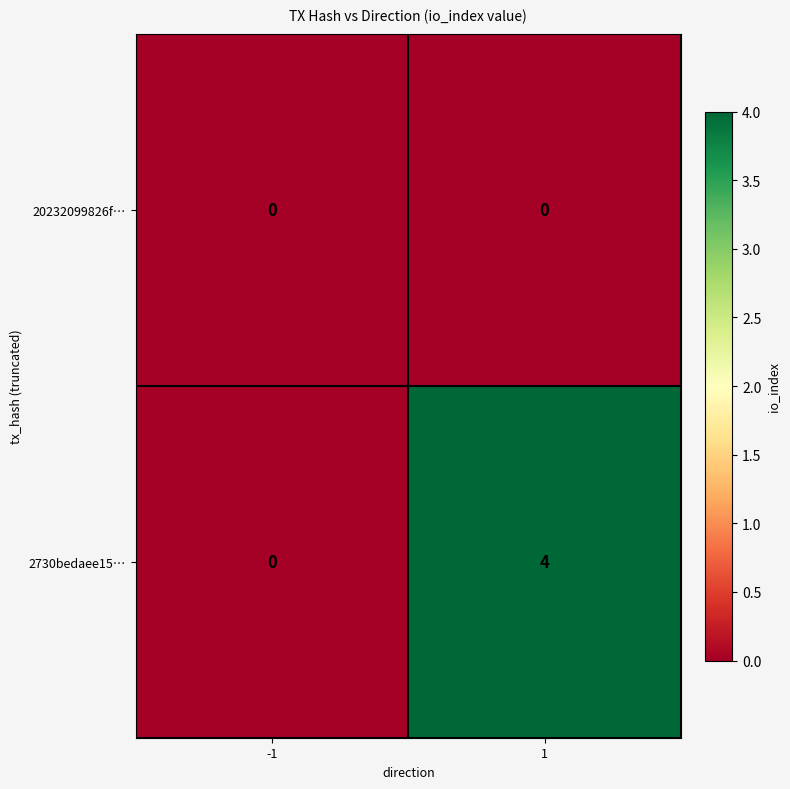

What value does the 2730bedaee15… series have at 1?

4